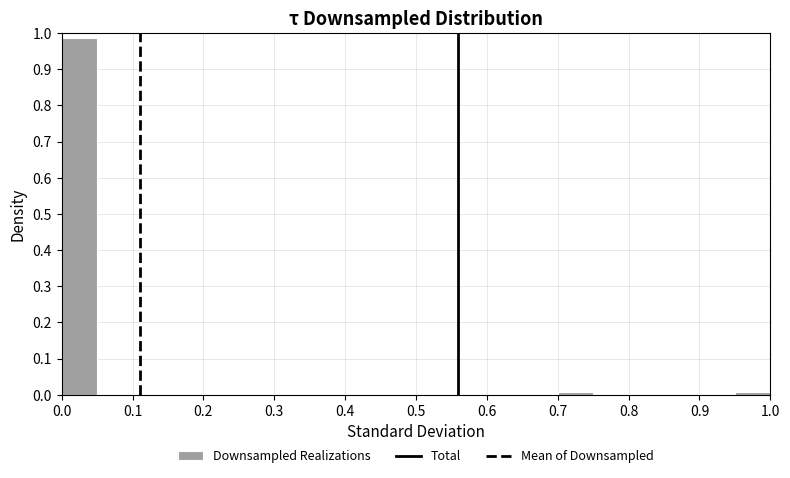

How tall is the bar that spans 0.00 to 0.05 on the x-axis? The values are not printed on the chart, so give them approximately, as read against the axis.

0.99